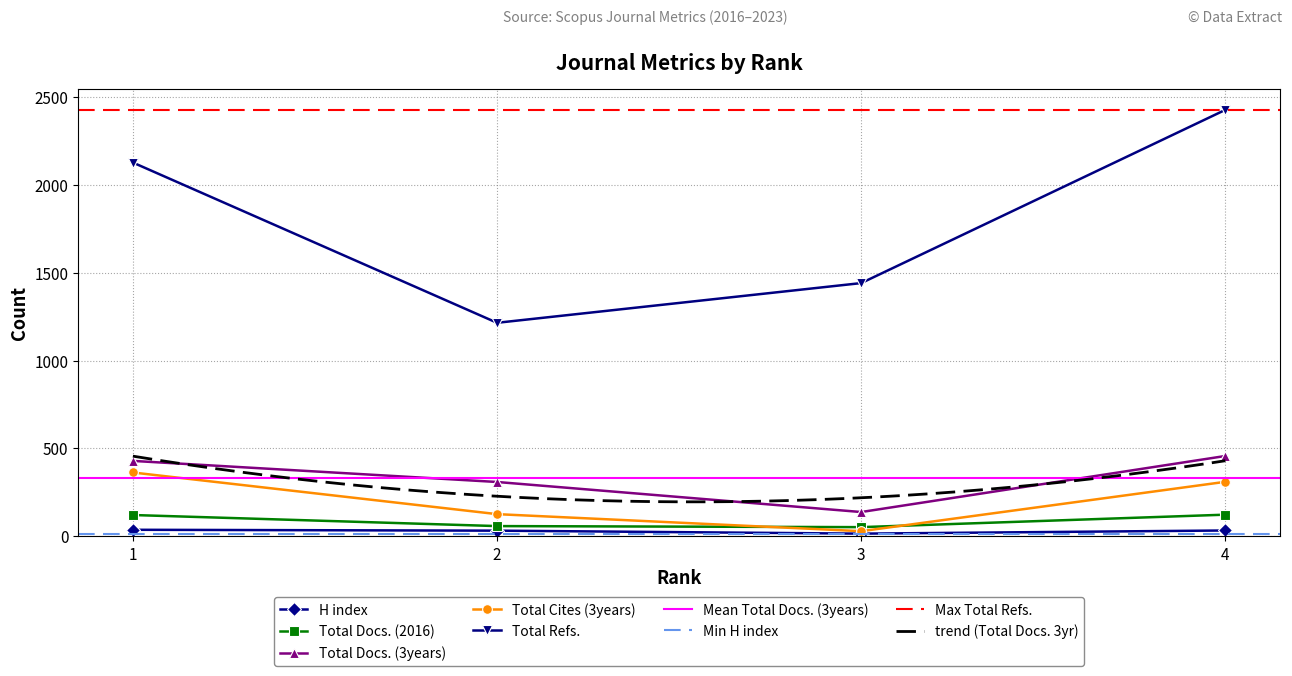

In H index, how many points are lower than both neighbors (excluding endpoints)?

1